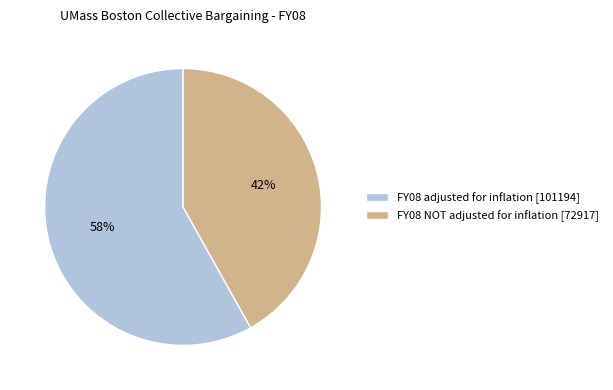

To the nearest percent, what is the difference between the FY08 NOT adjusted for inflation and FY08 adjusted for inflation slice percentages?

16%